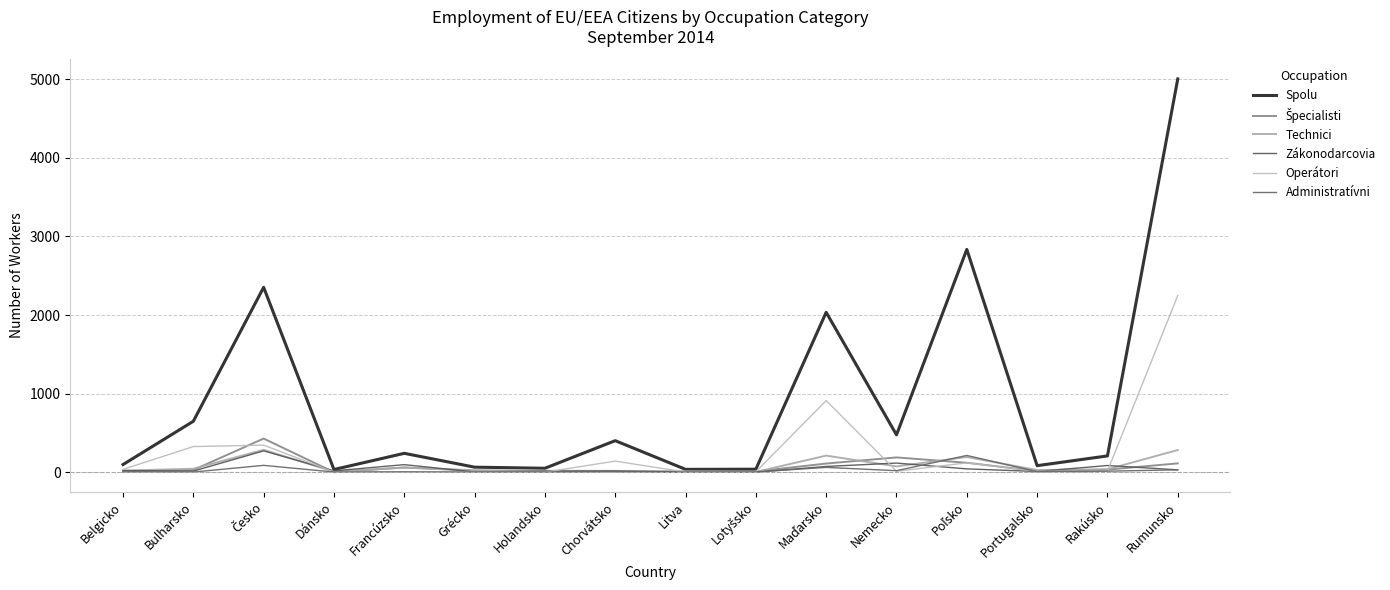

How many categories are shown in the chart?

16